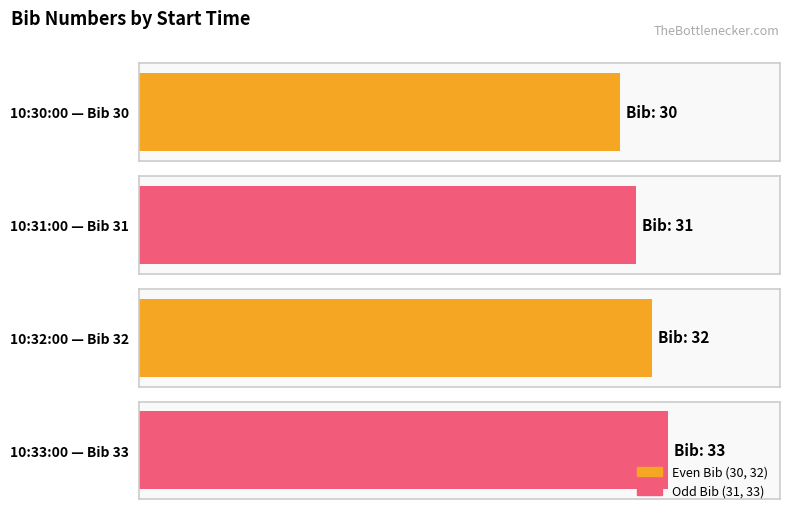

Which label corresponds to the smallest value in the chart?

10:30:00